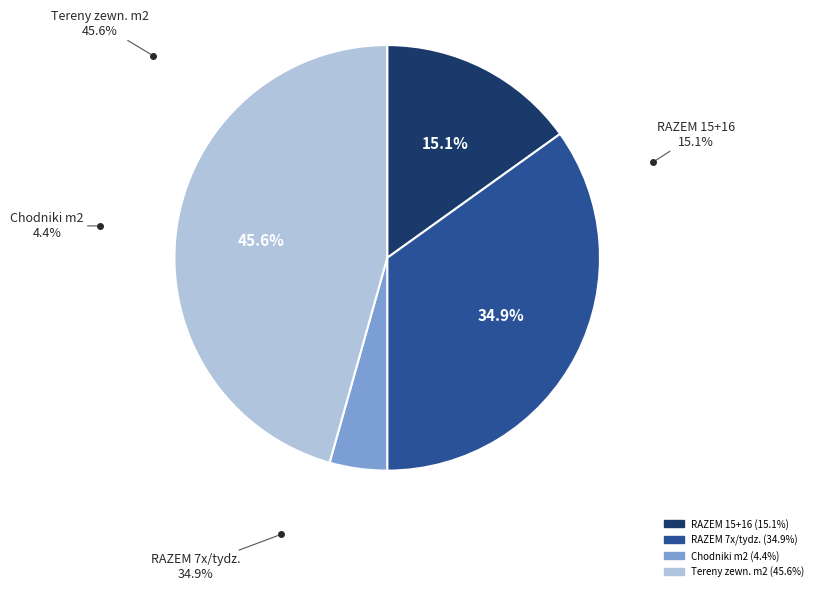

To the nearest percent, what is the average slice percentage?

25%